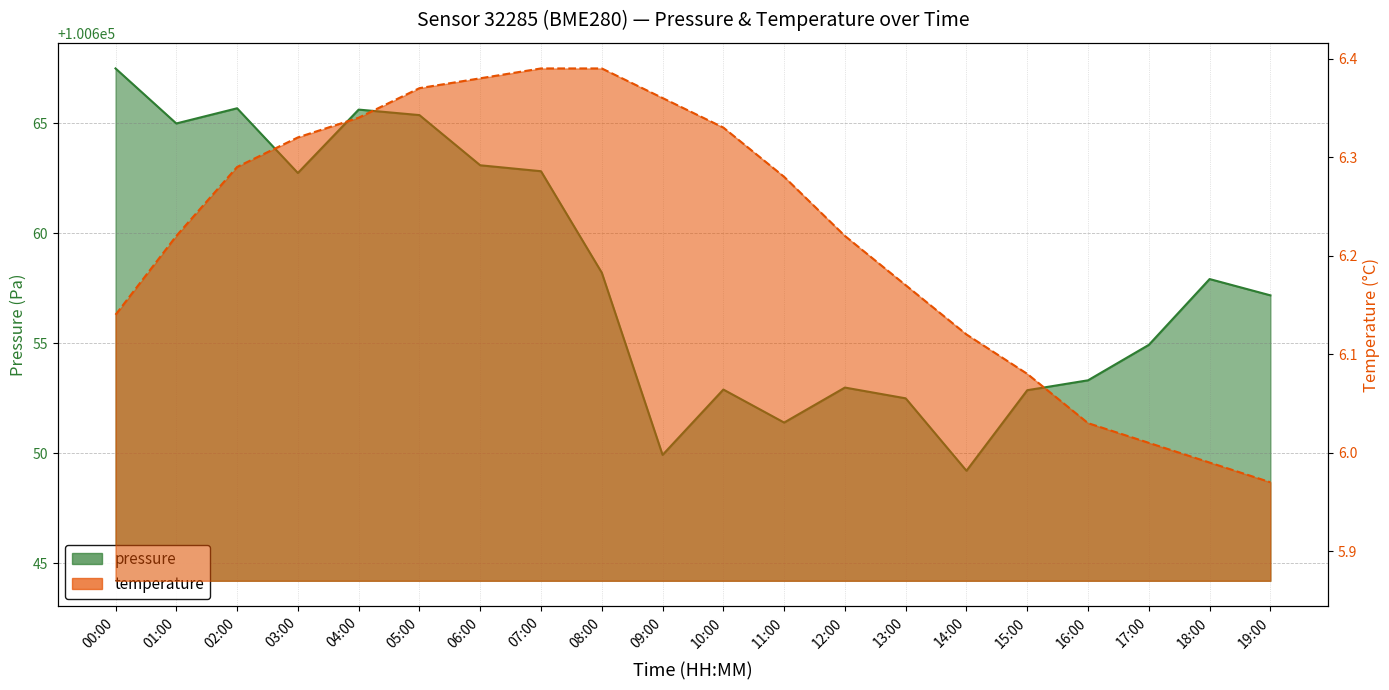

What is the difference between the pressure values at 12:00 and 05:00?

12.4